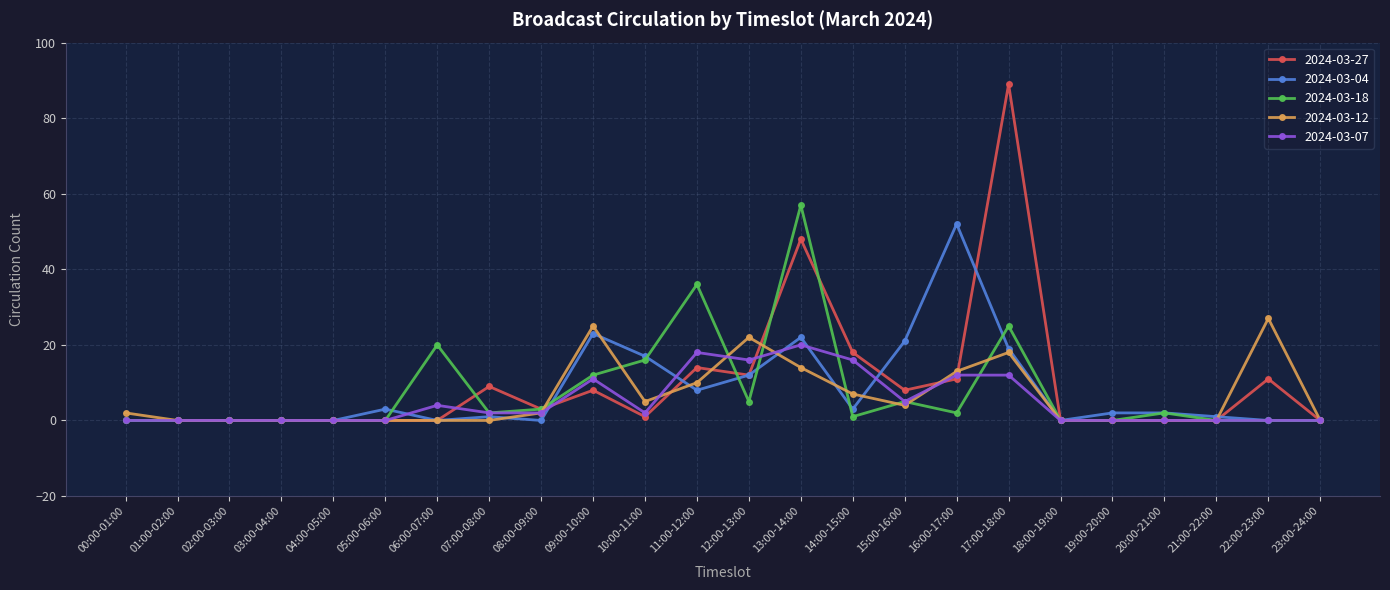

What is the maximum value for 2024-03-12?

27